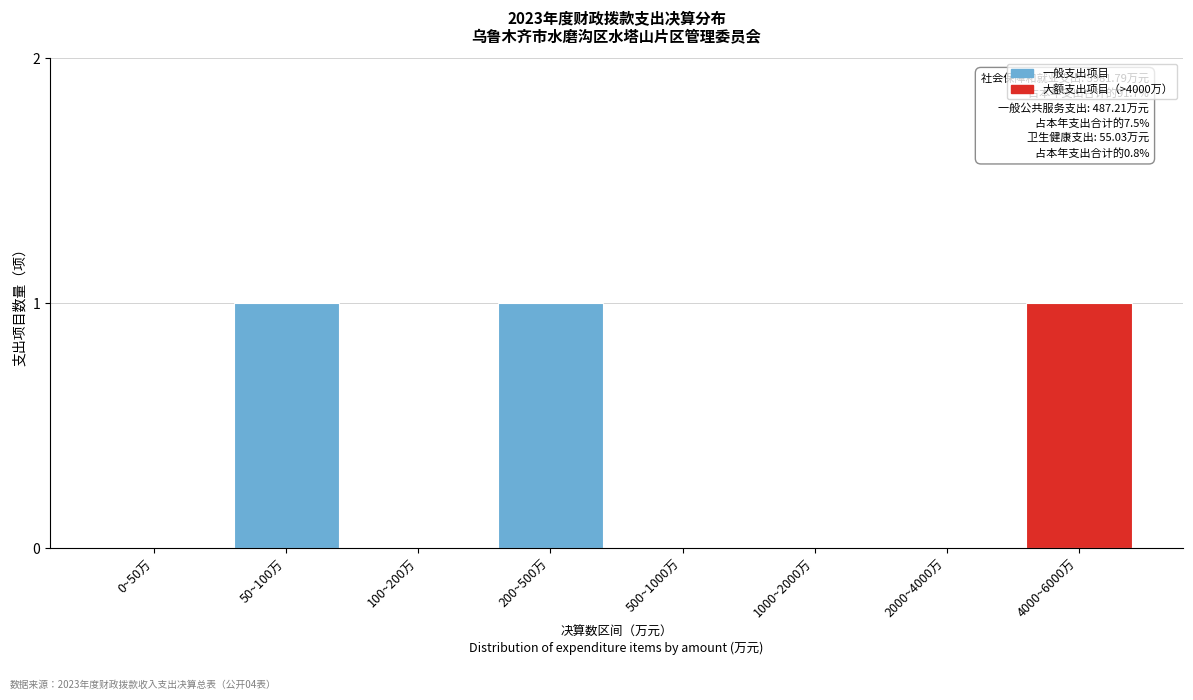

Reading right to left, what are all the values shown in this chart?

4000~6000万=1	2000~4000万=0	1000~2000万=0	500~1000万=0	200~500万=1	100~200万=0	50~100万=1	0~50万=0